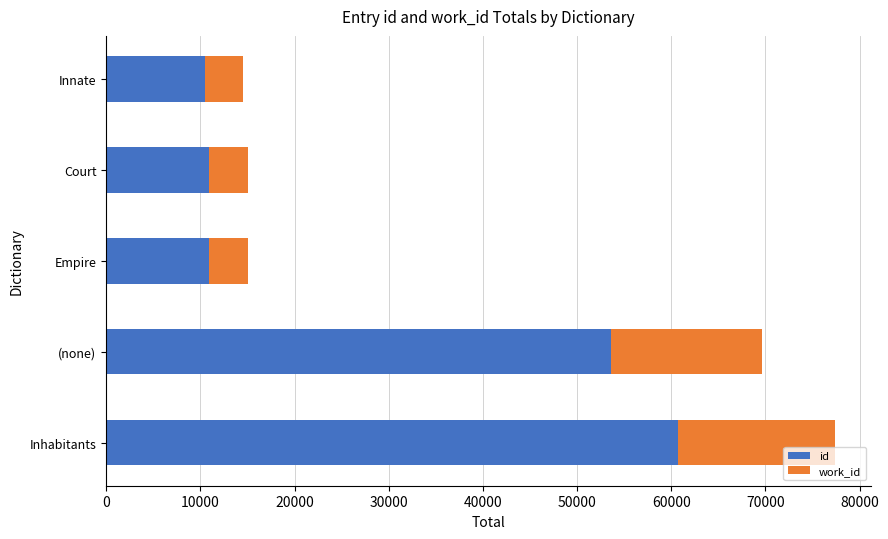

What is the approximate value of id at Empire?

10887